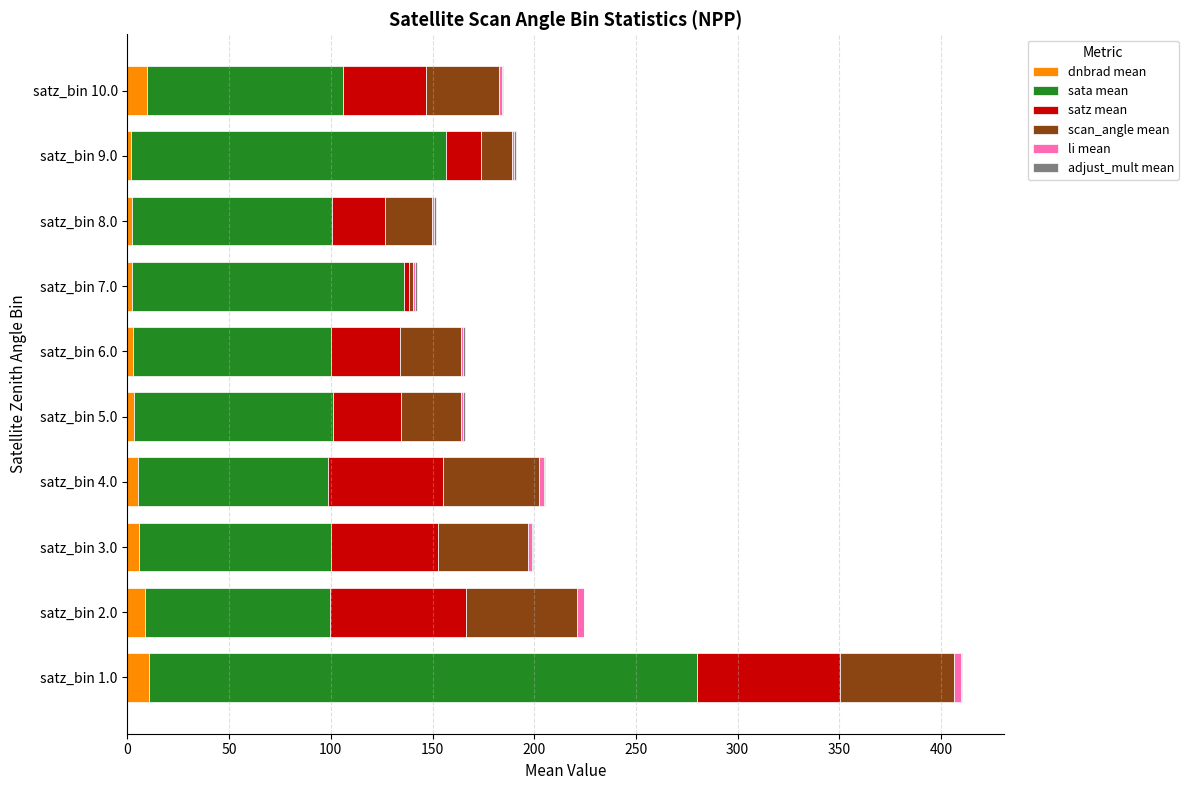

At which category is the sum across all series the highest?

satz_bin 1.0